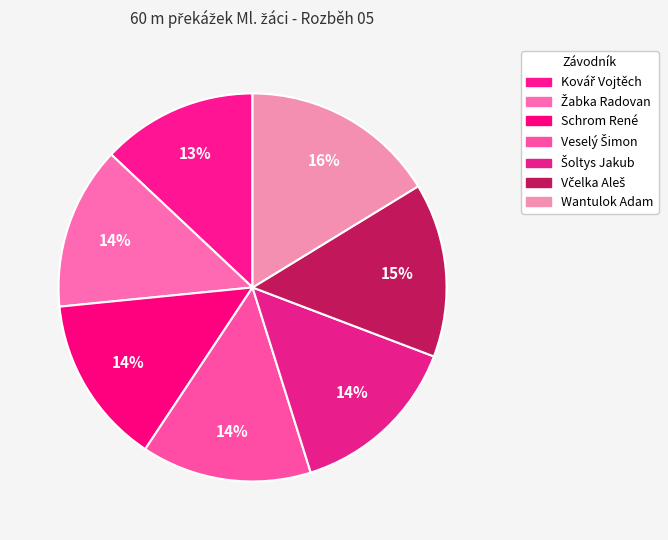

How many segments does this pie chart have?

7